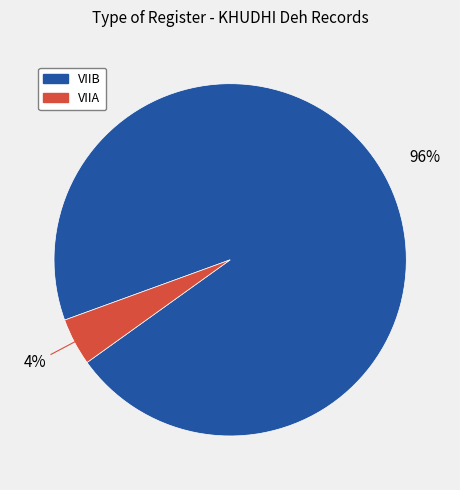

To the nearest percent, what is the combined percentage of VIIB and VIIA?

100%